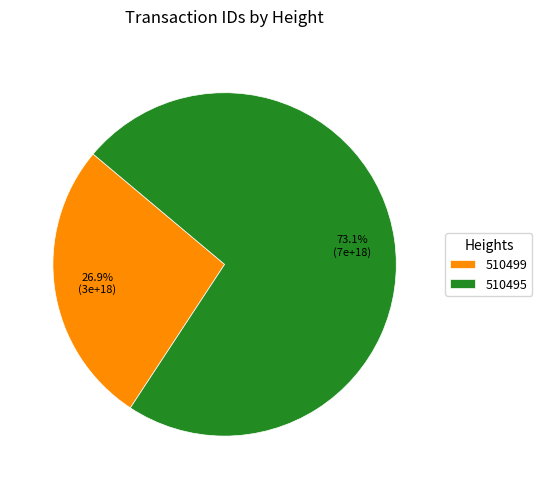

Which slice is the smallest?

510499